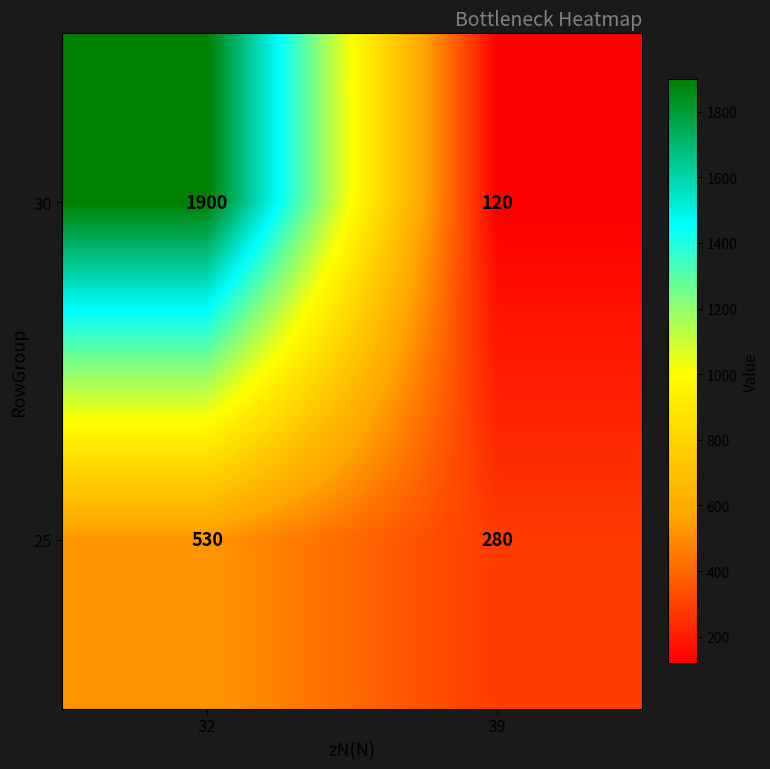

Reading right to left, what are all the values shown in this chart?

30: 120	1900
25: 280	530